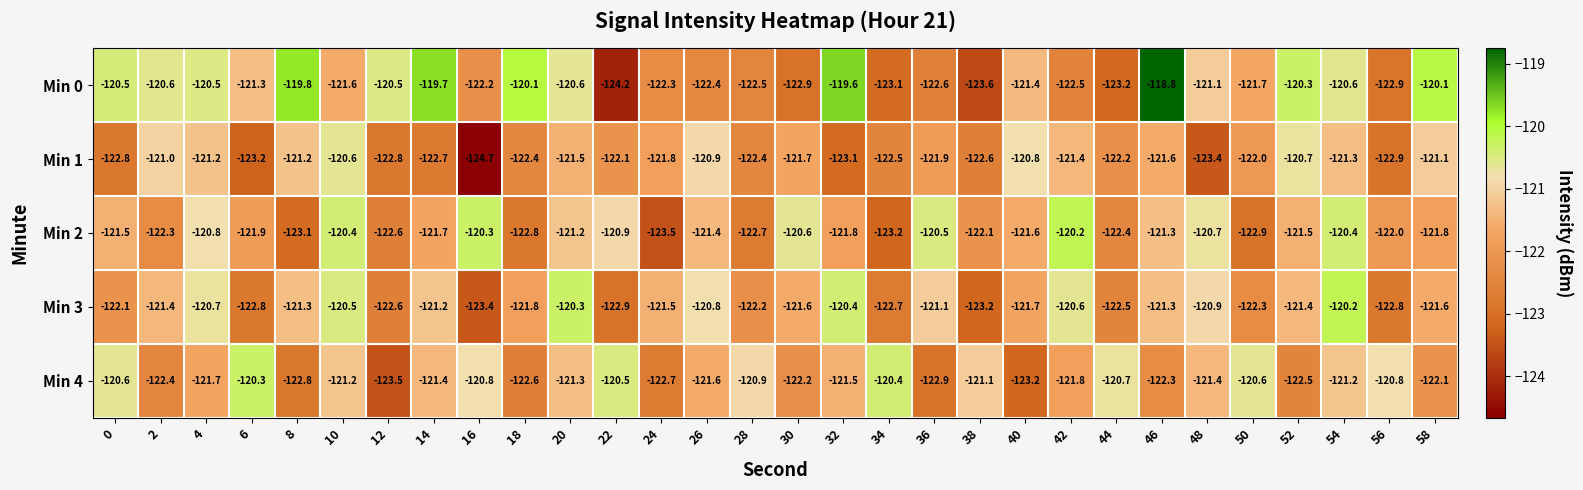

The Min 4 series shows -179.2 at 44. True or false?

False